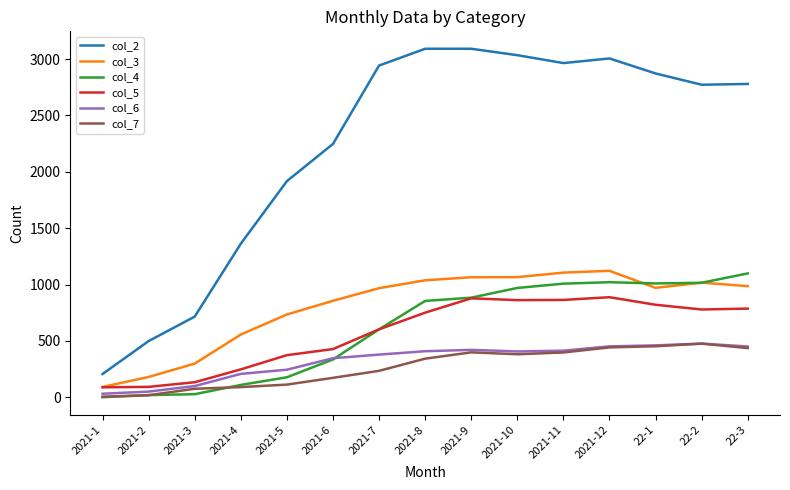

What is the difference between the col_7 values at 2021-12 and 22-1?

10